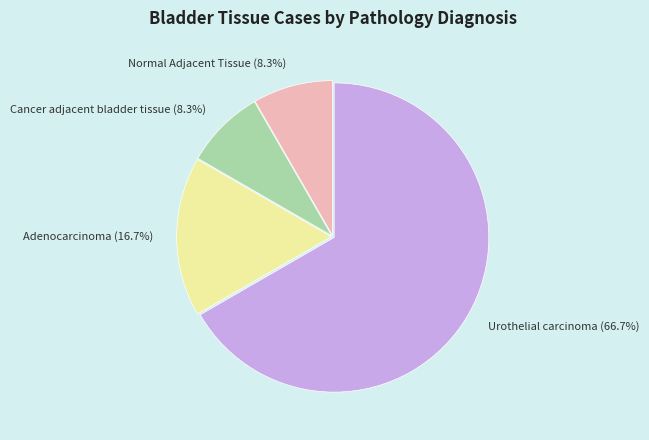

To the nearest percent, what percentage of the pie is Urothelial carcinoma?

67%